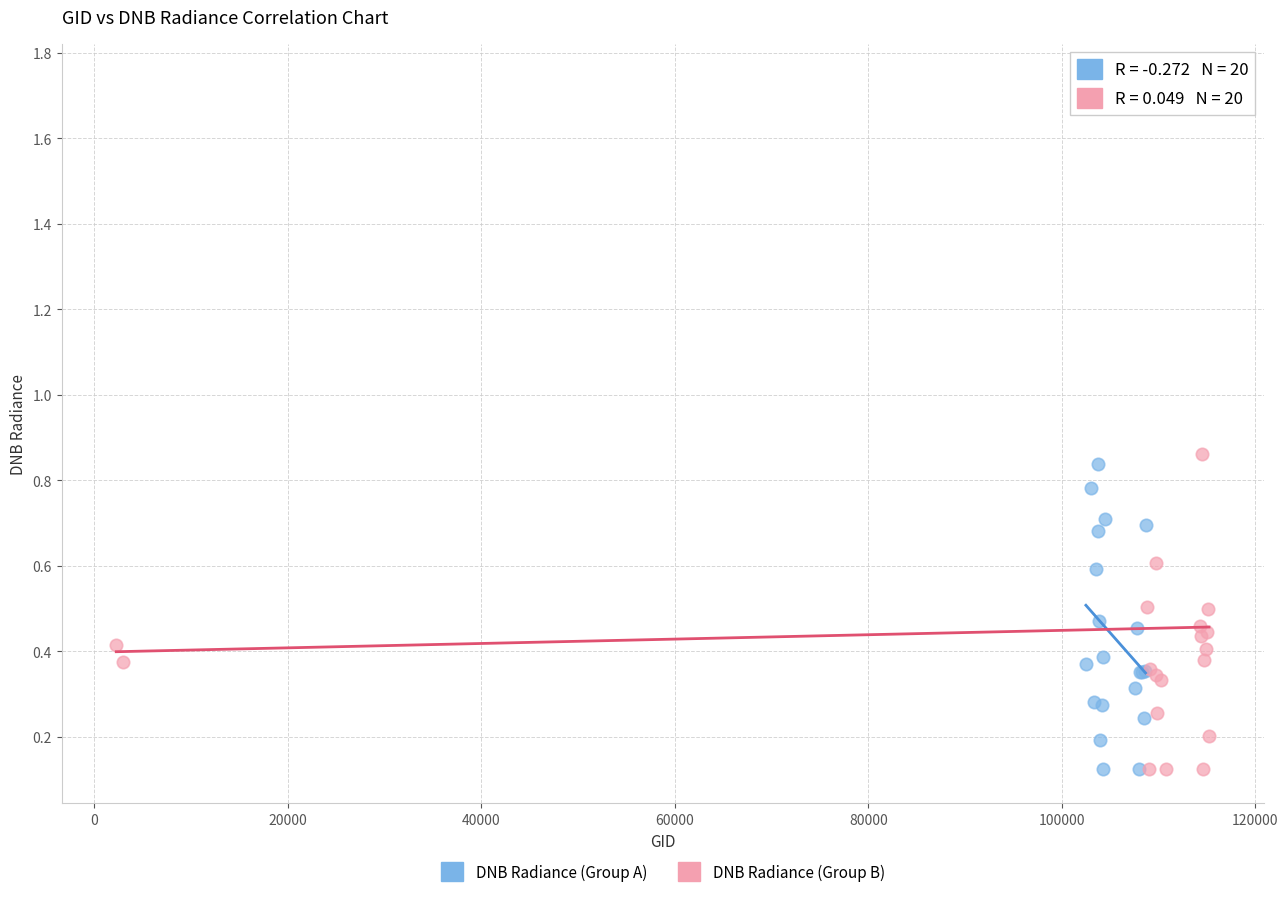

Which series contains the highest Y value?

DNB Radiance (Group B)